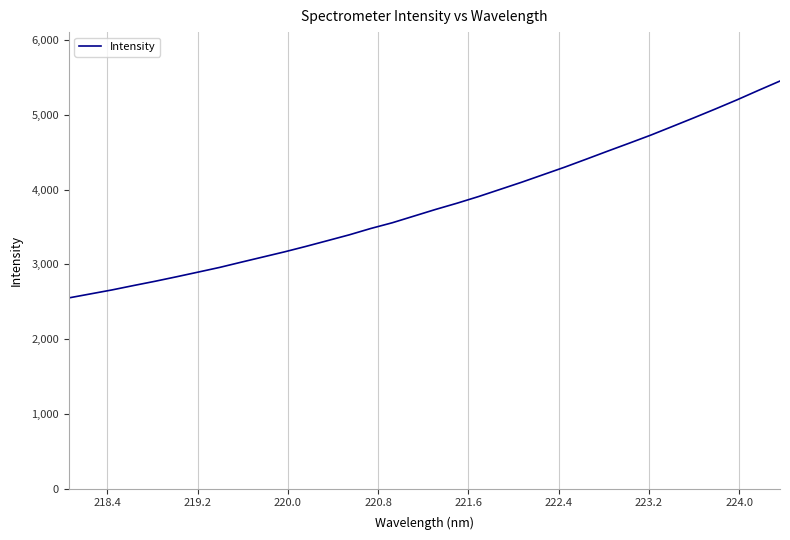

What is the difference between the maximum and minimum values?

2899.9